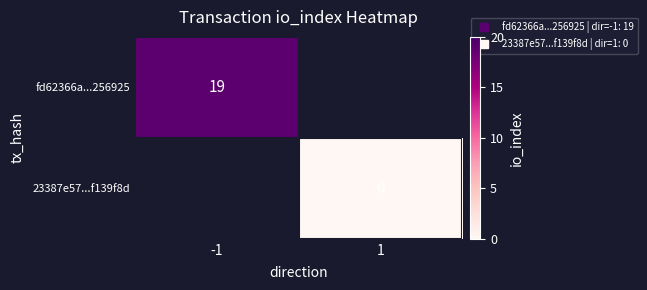

What is the maximum value shown in the chart?

19.0